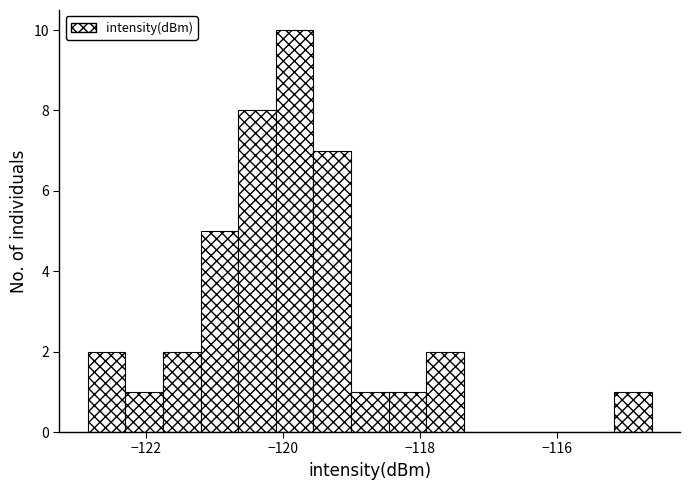

Around what value on the x-axis is the tallest bar? Give the approximate position of its centre, as read against the axis.

-119.8